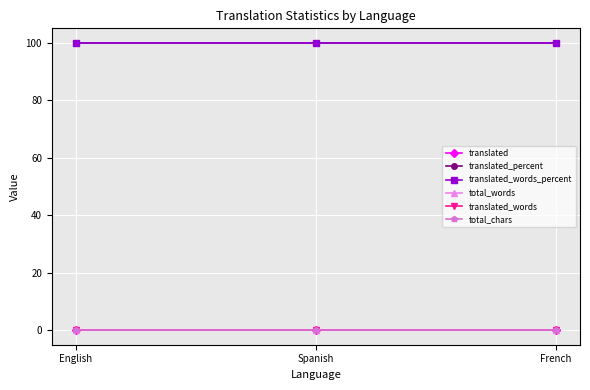

The translated_words_percent series shows 100 at French. True or false?

True